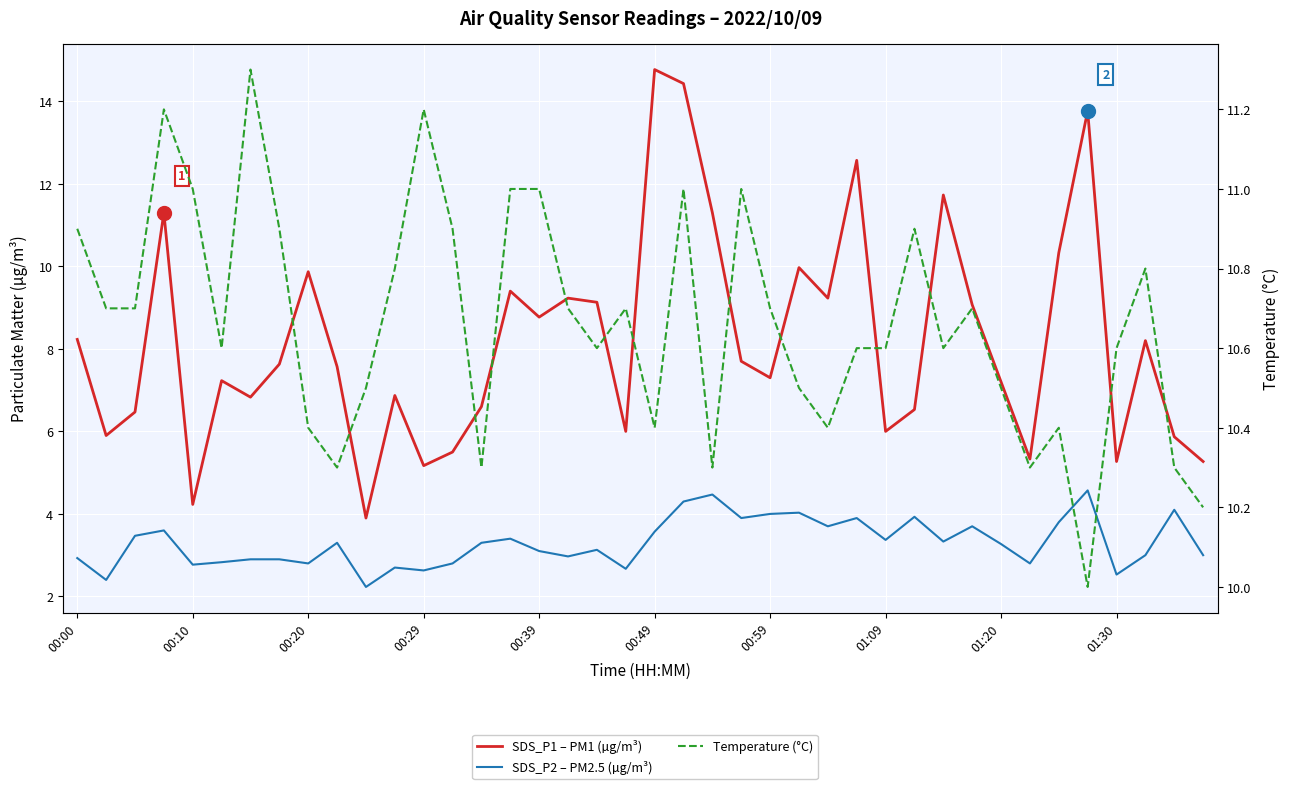

Does the chart display data point markers on the line(s)?

No